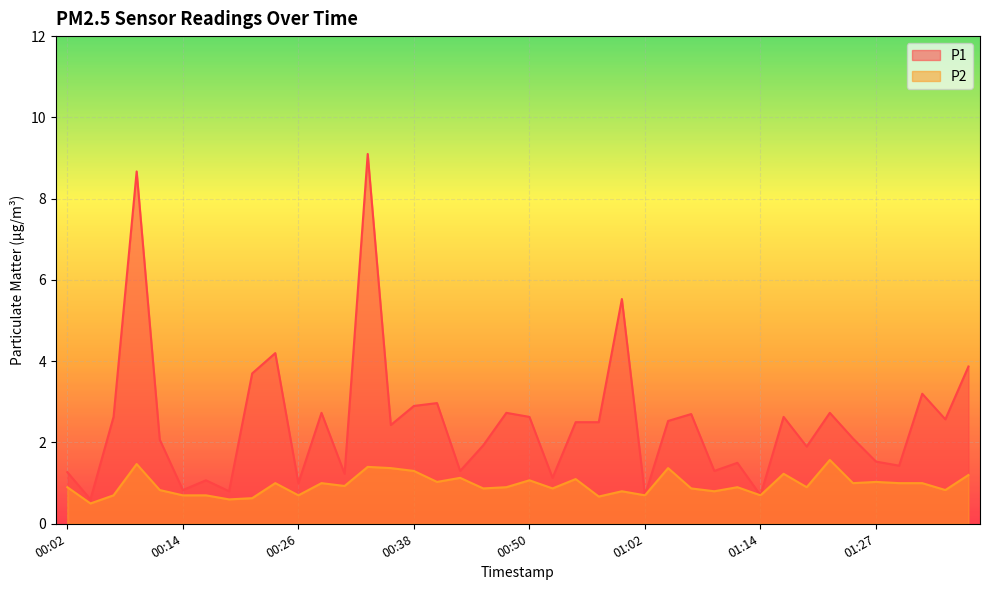

How many data points in P1 are above 2?

23